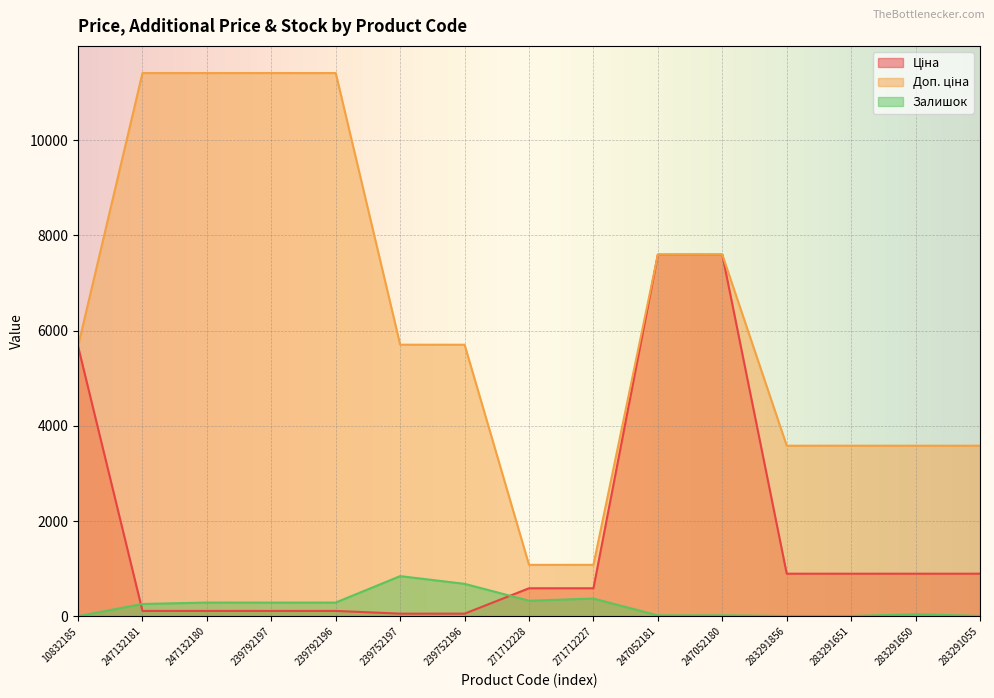

True or false: Доп. ціна and Ціна intersect in this chart.

False